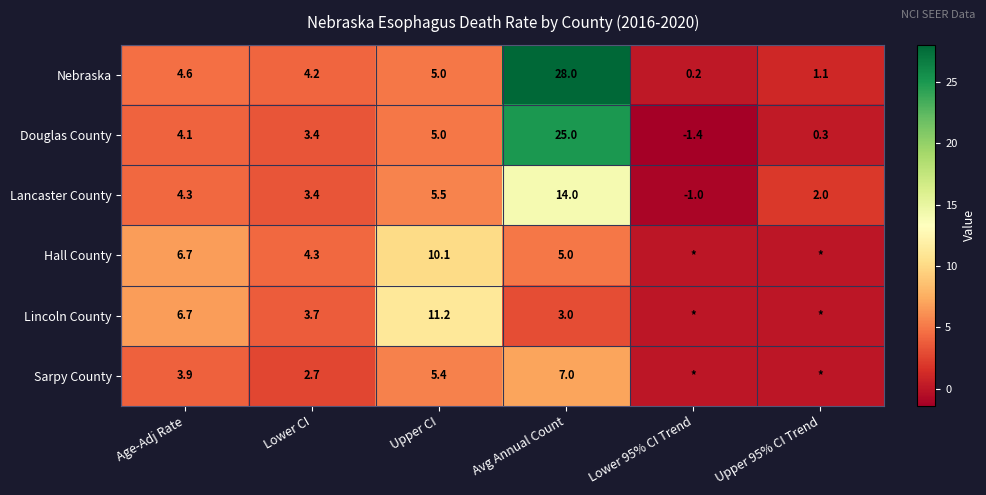

What is the difference between the maximum and minimum values in the Lancaster County series?

15.0